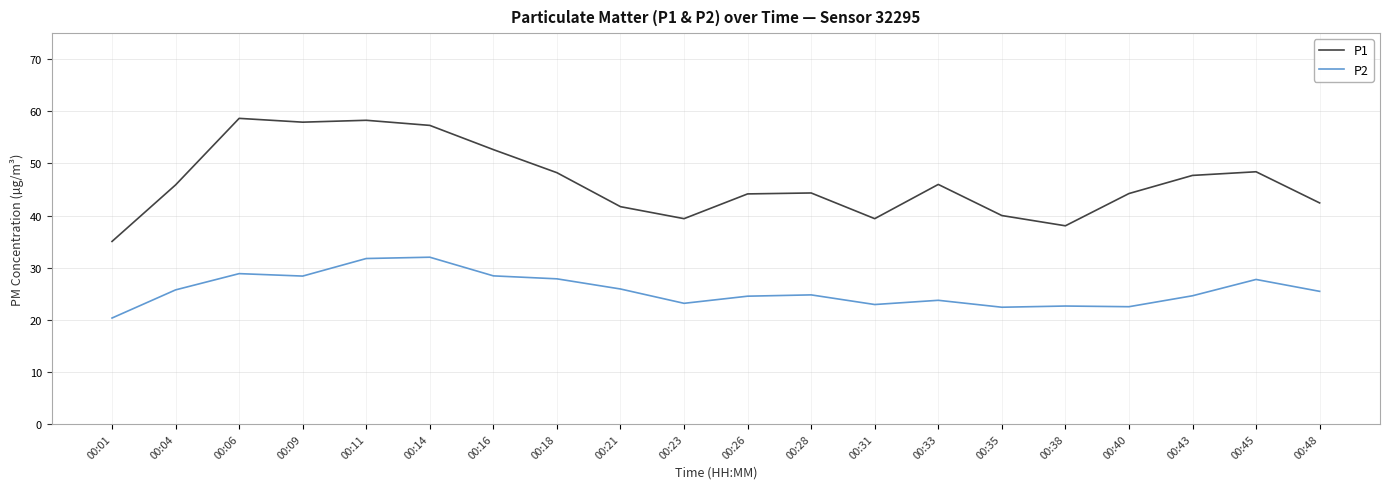

What is the approximate value of P2 at 00:11?

31.8